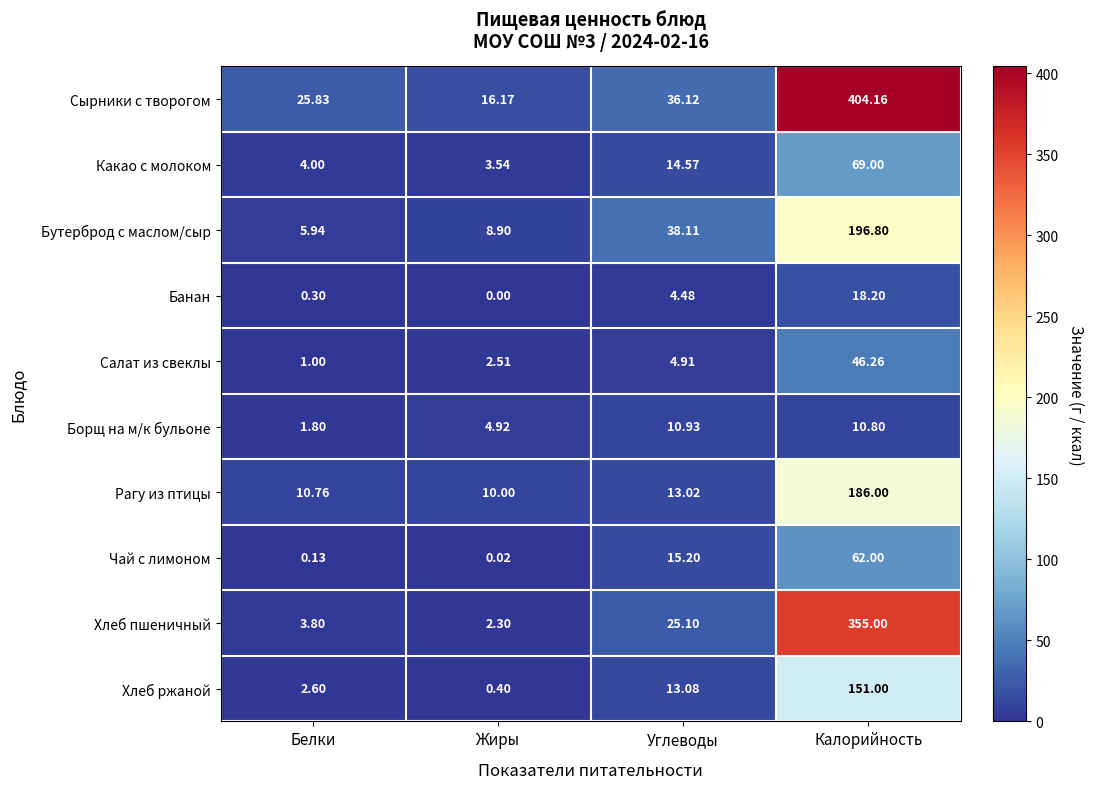

Where is Чай с лимоном nearest to the value 31?

Углеводы